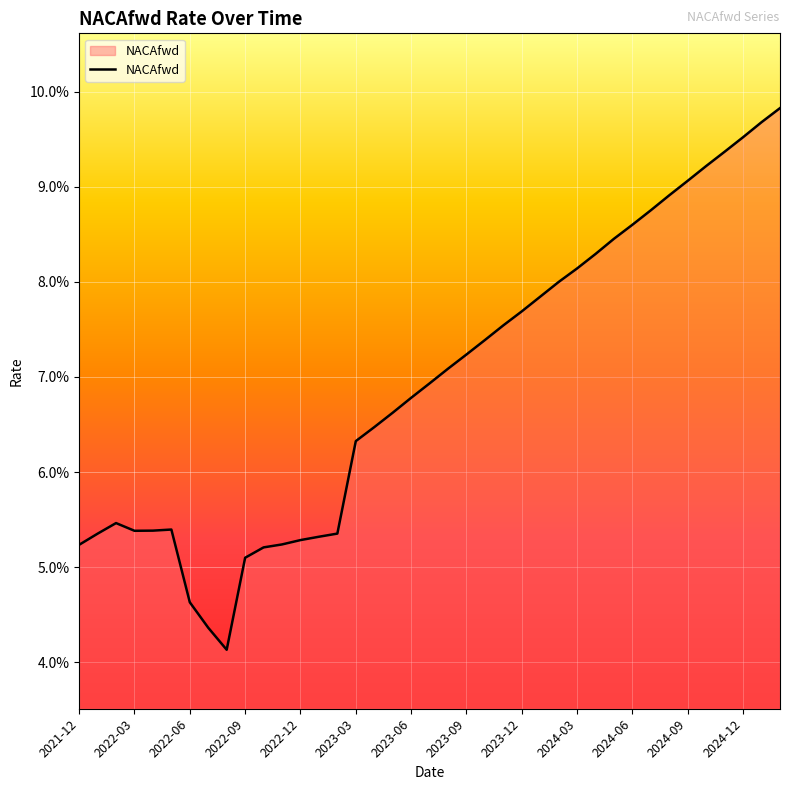

Does the chart have visible grid lines?

Yes